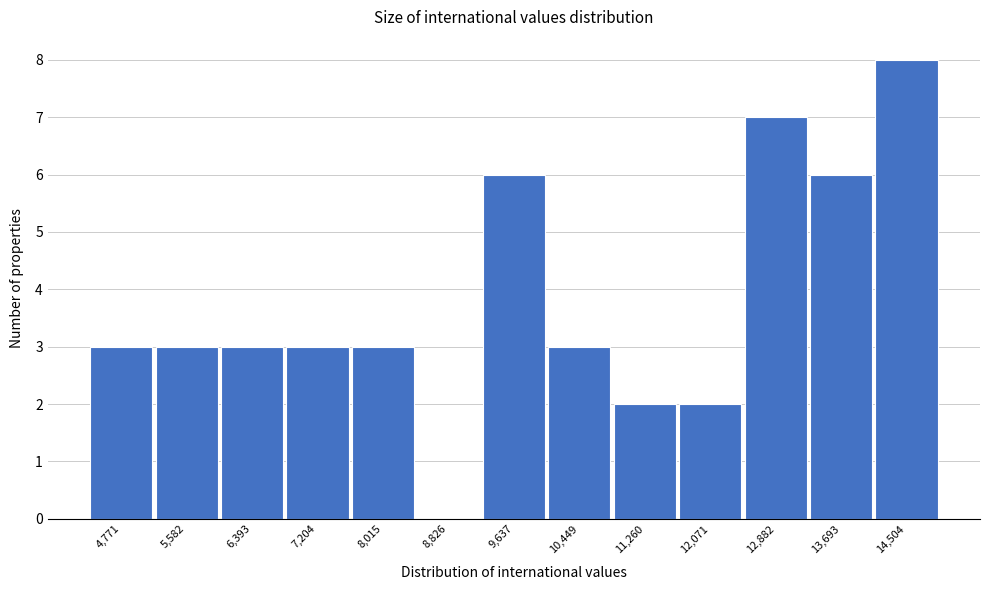

Reading left to right, what are all the values shown in this chart?

4,771=3	5,582=3	6,393=3	7,204=3	8,015=3	8,826=0	9,637=6	10,449=3	11,260=2	12,071=2	12,882=7	13,693=6	14,504=8